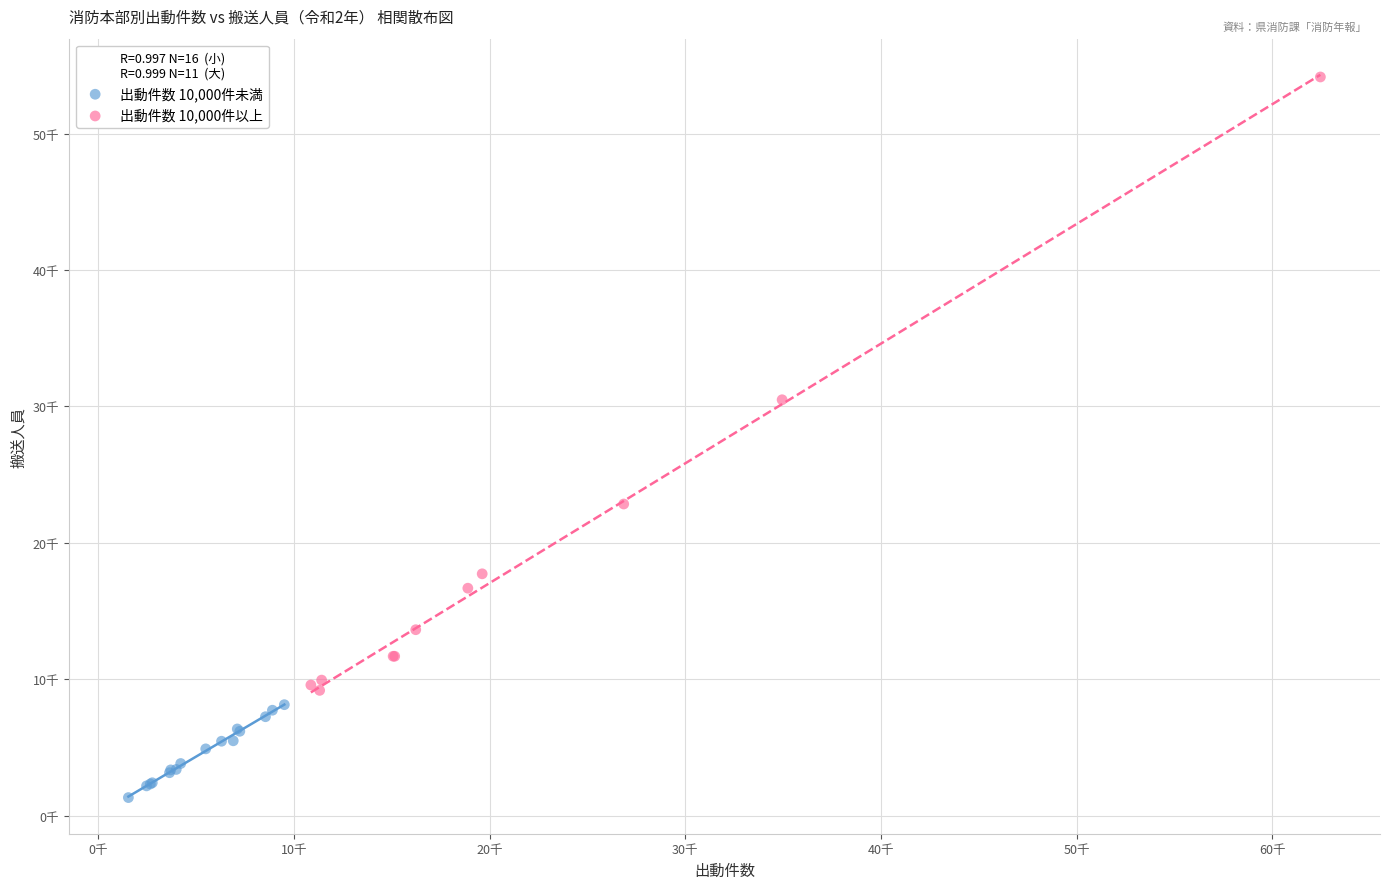

What are all the series names shown in the legend?

出動件数 10,000件未満, 出動件数 10,000件以上